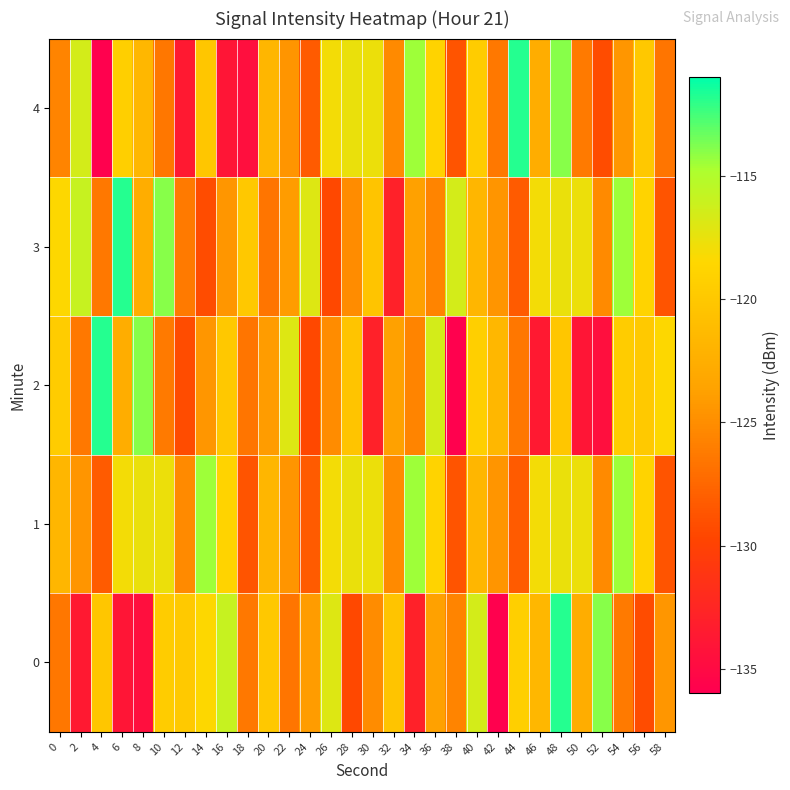

Between 58 and 24, which is larger?

24